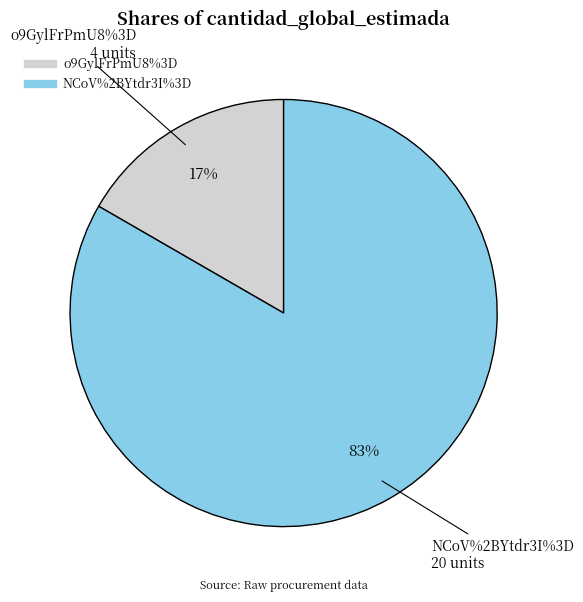

What portion of the pie excludes NCoV%2BYtdr3I%3D?

16.7%